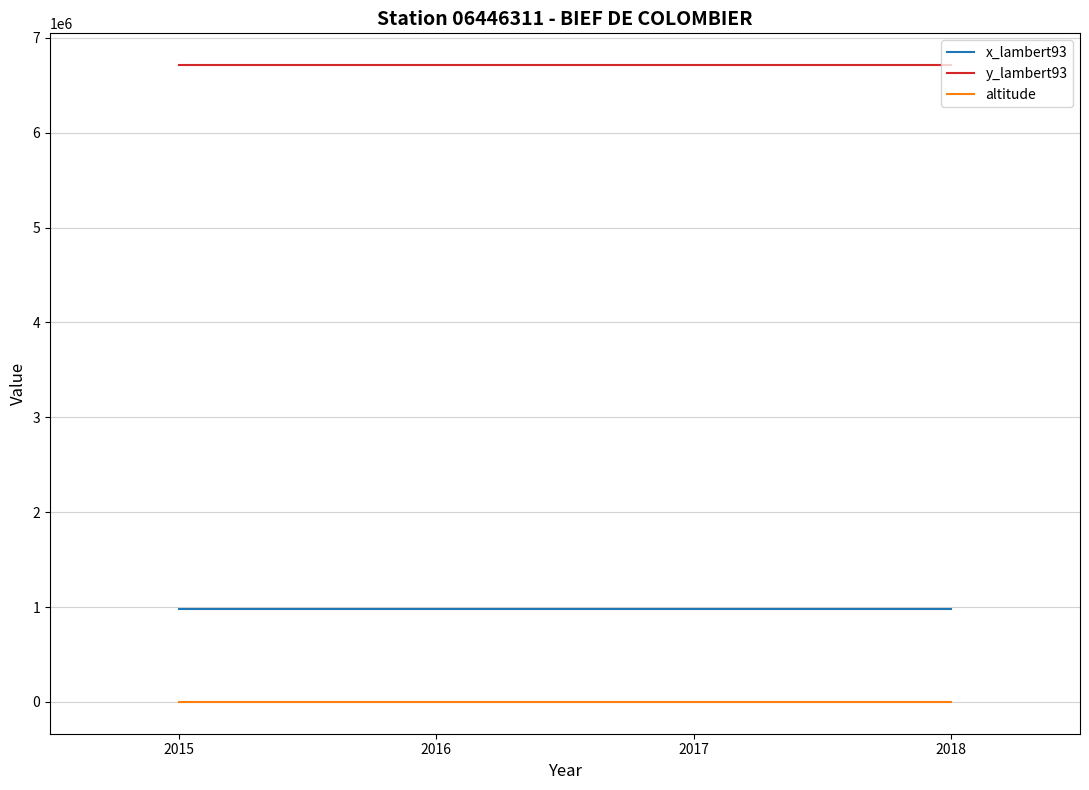

What is the greatest value displayed?

6711930